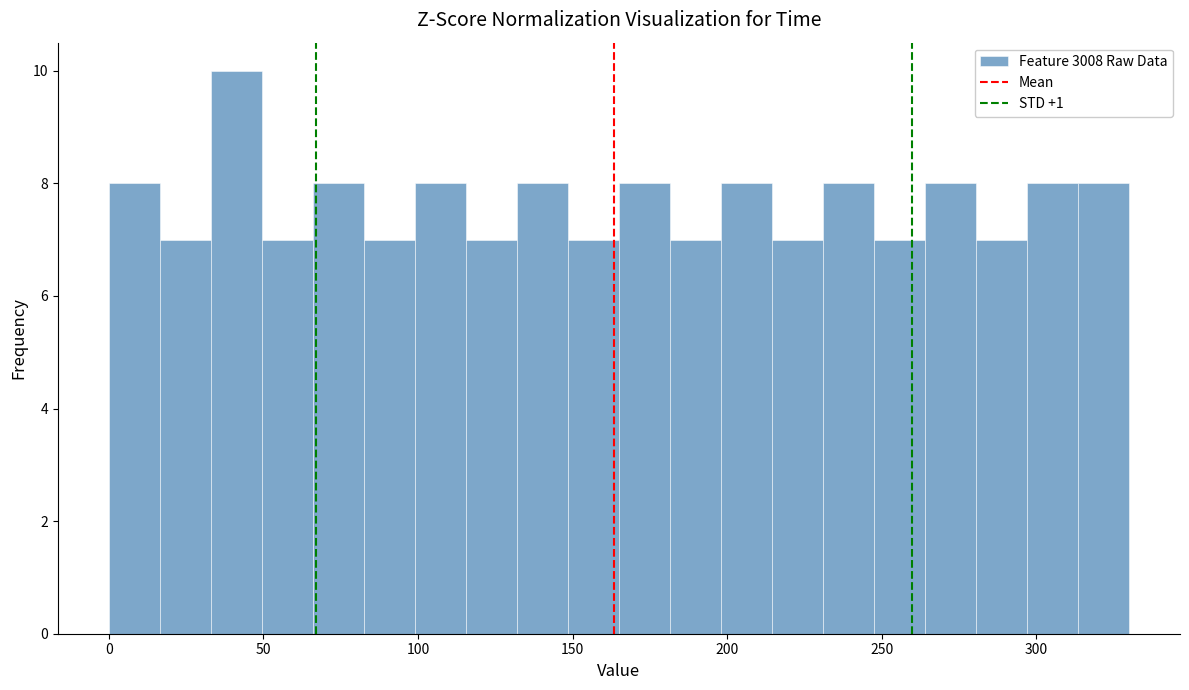

Around what value on the x-axis is the tallest bar? Give the approximate position of its centre, as read against the axis.

40